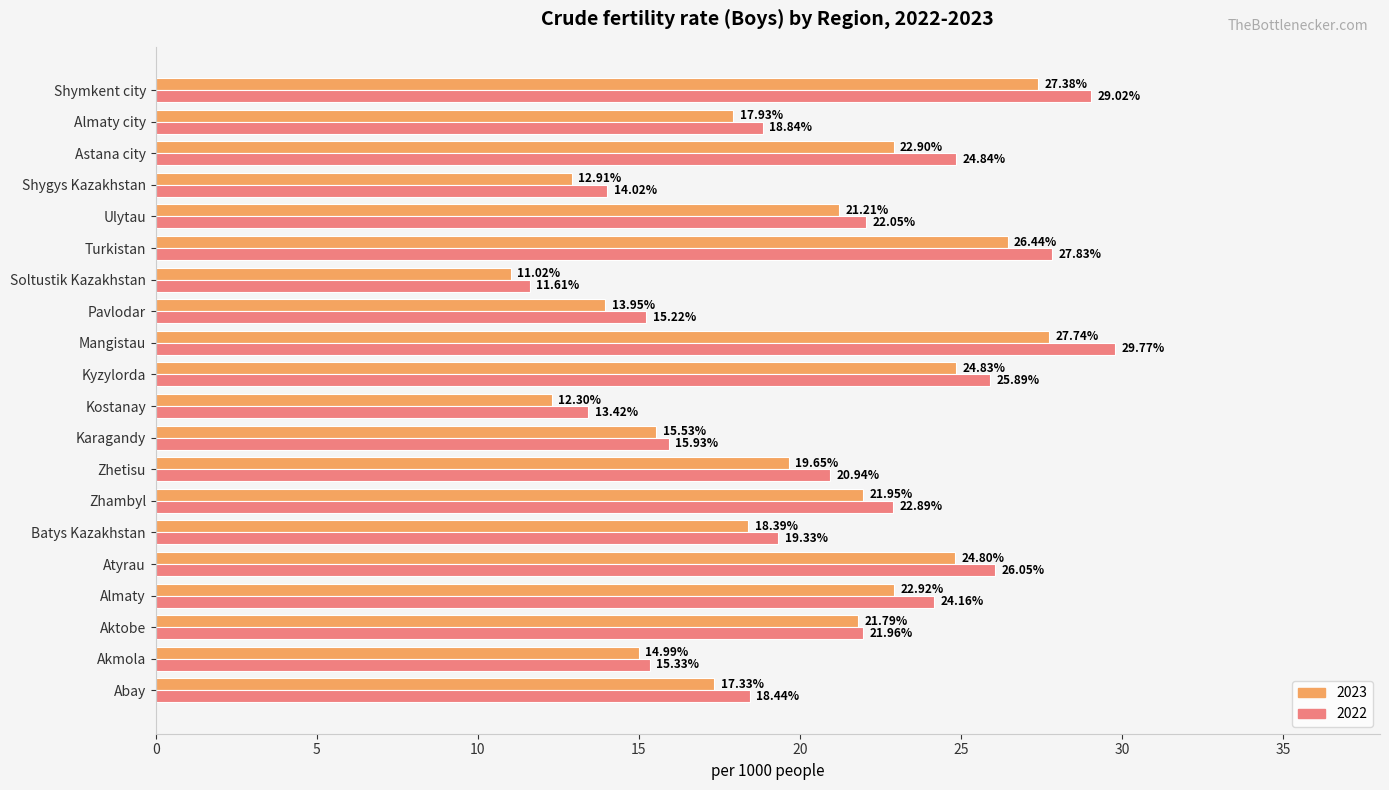

Where is 2023 nearest to the value 19?

Batys Kazakhstan